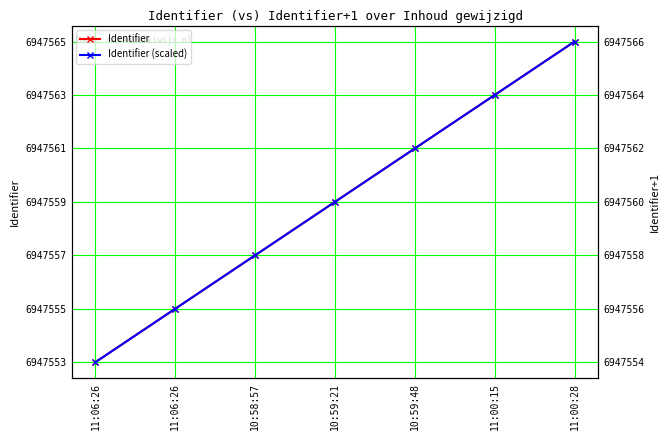

Is the value of Identifier (scaled) at 11:00:15 greater than the value of Identifier at 10:59:21?

Yes